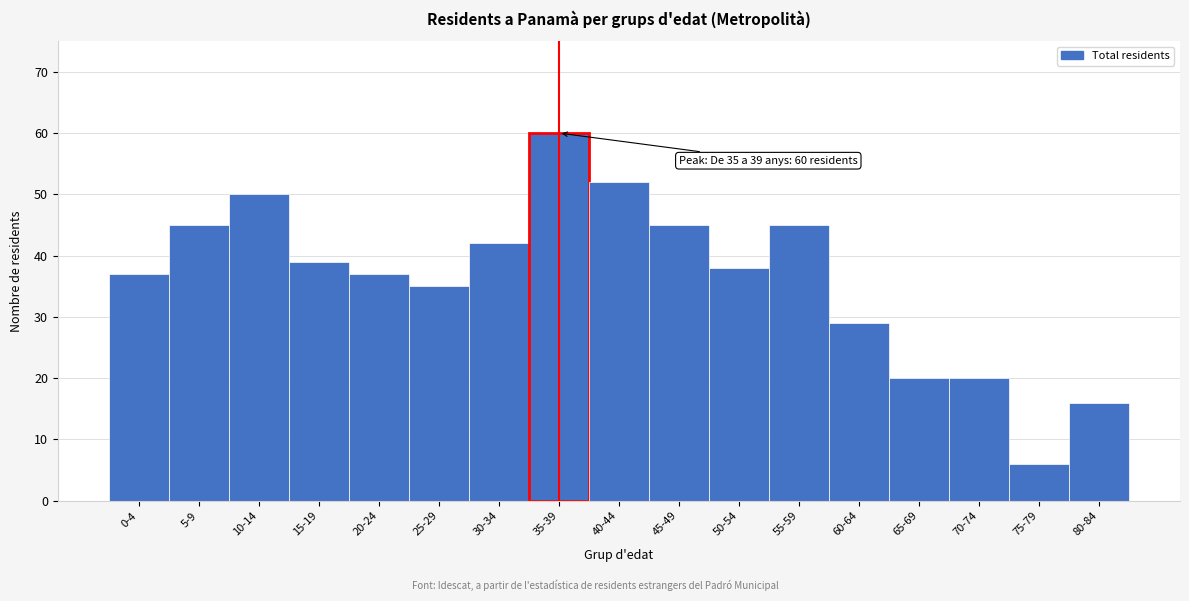

Reading right to left, what are all the values shown in this chart?

16	6	20	20	29	45	38	45	52	60	42	35	37	39	50	45	37